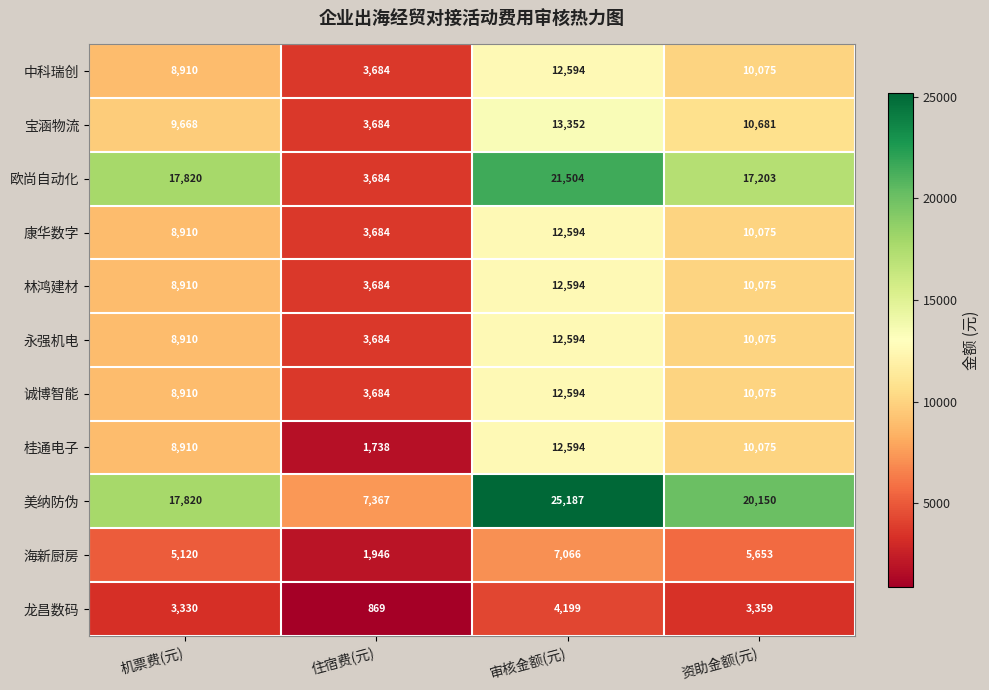

How many distinct data groups are displayed?

11